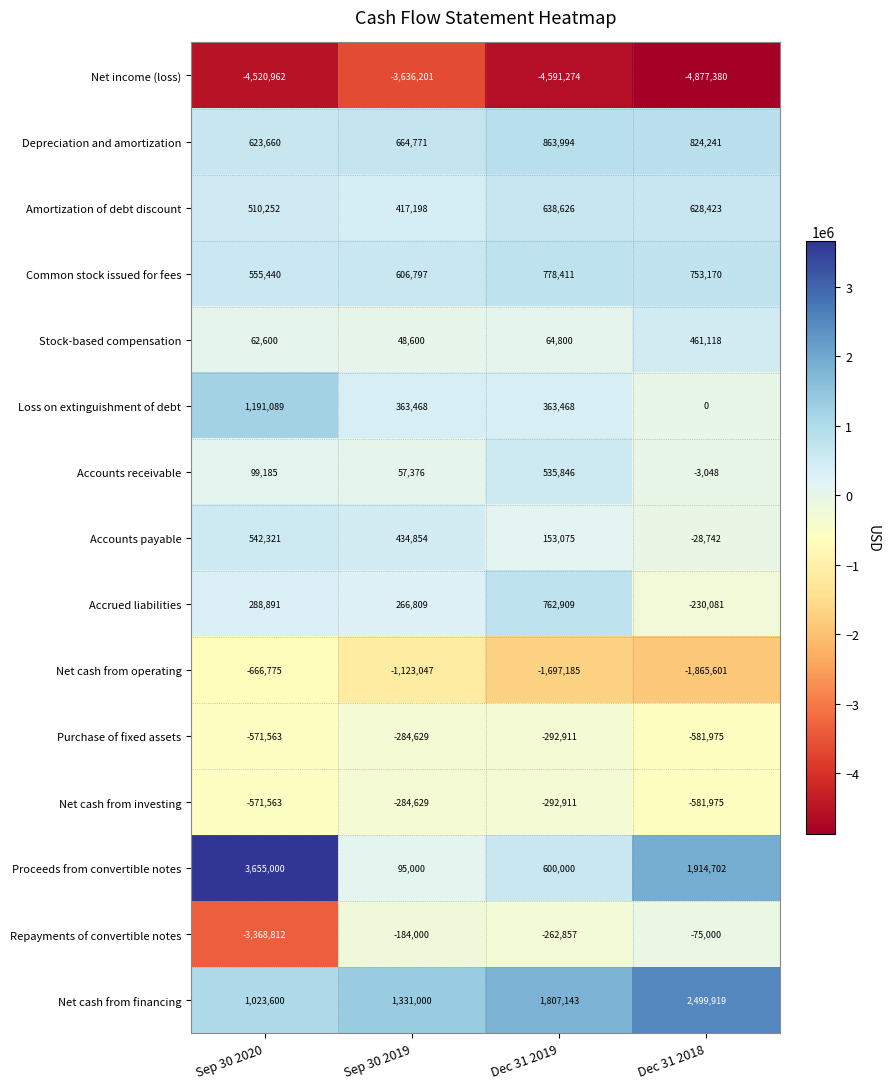

What is the total value across all series at Sep 30 2020?

-1147637